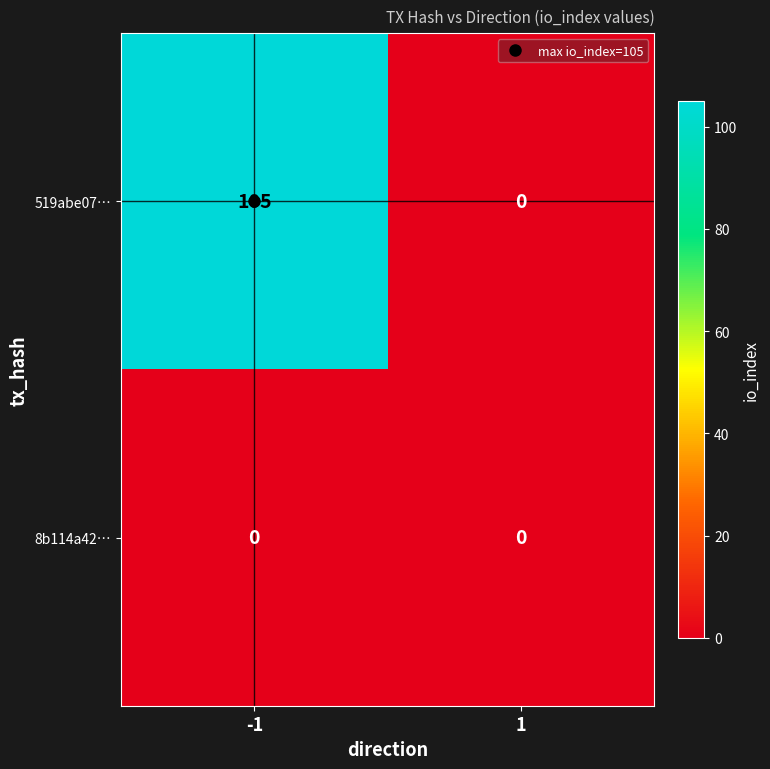

Which series has the largest total across all categories?

519abe07…